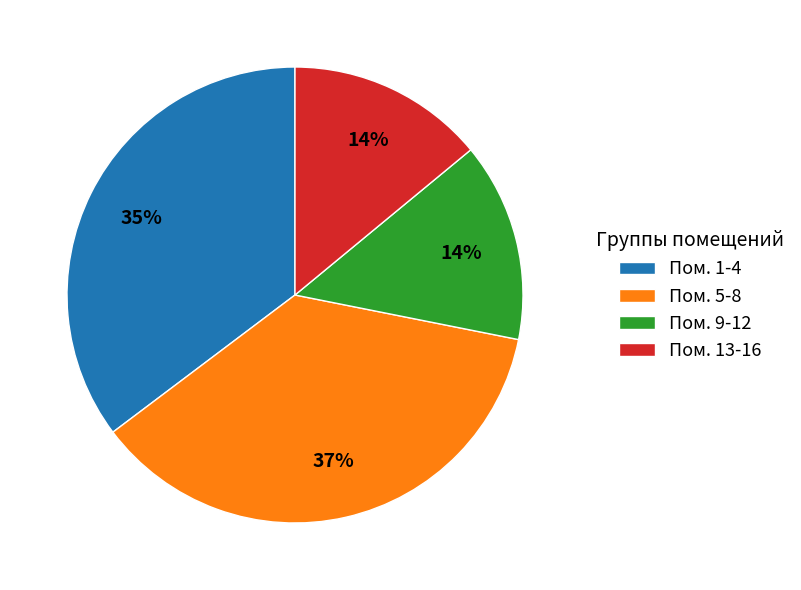

Count the number of slices in the pie.

4